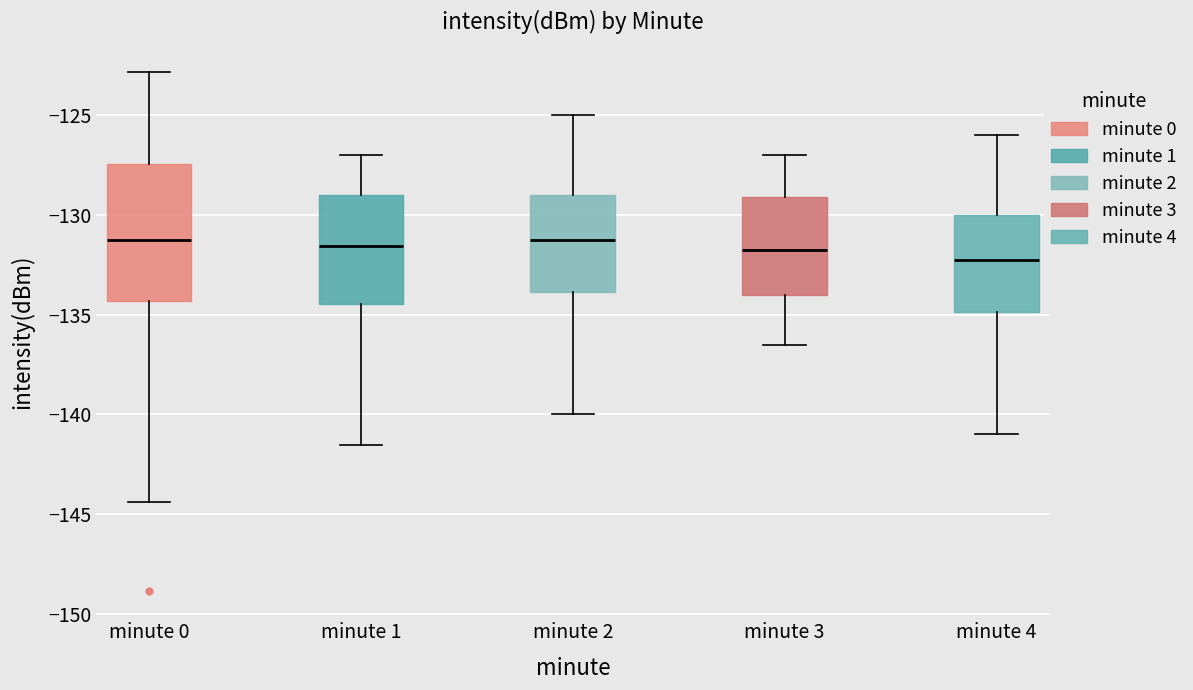

Comparing the boxes themselves (not the whiskers), which one is the tallest?

minute 0